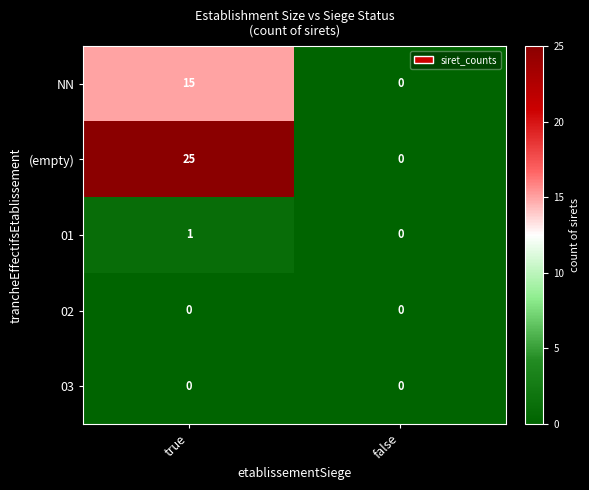

Which series has the largest range (max minus min)?

(empty)